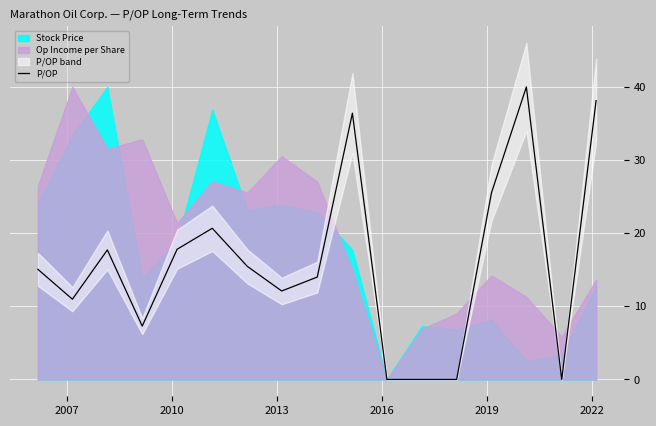

What is the highest value of the P/OP series?

40.0